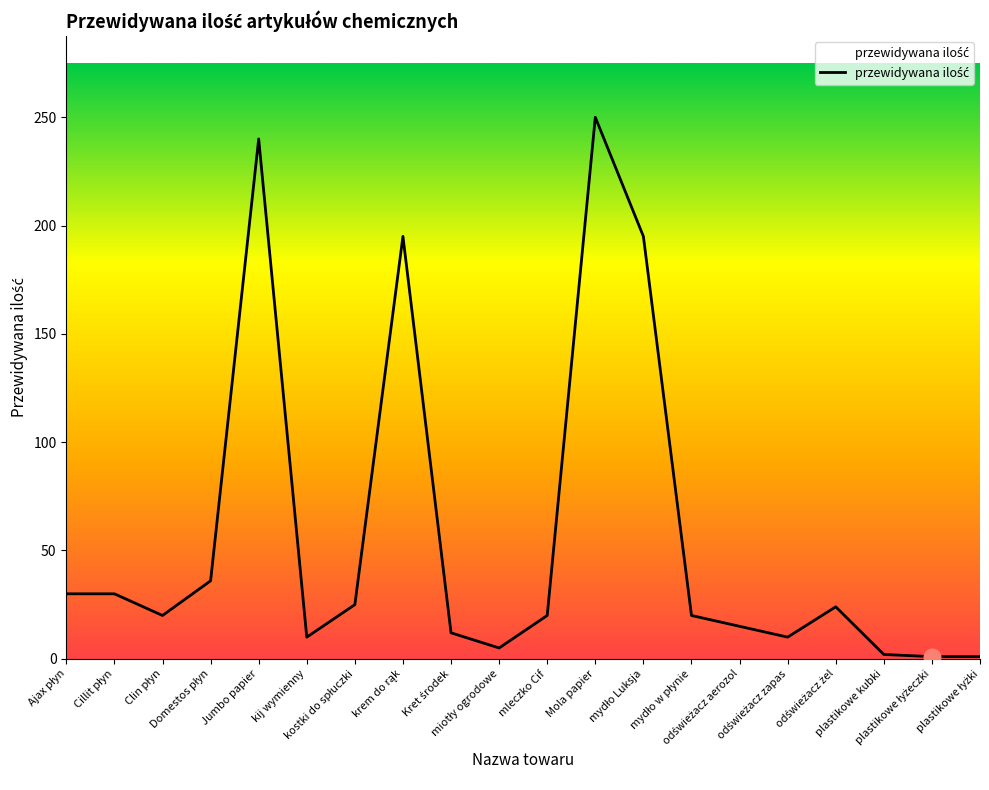

What is the maximum value shown in the chart?

250